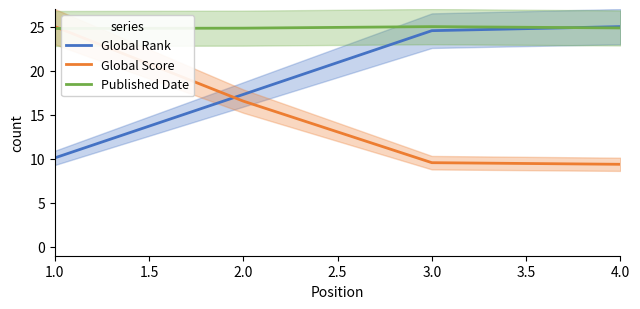

True or false: Published Date and Global Rank intersect in this chart.

True